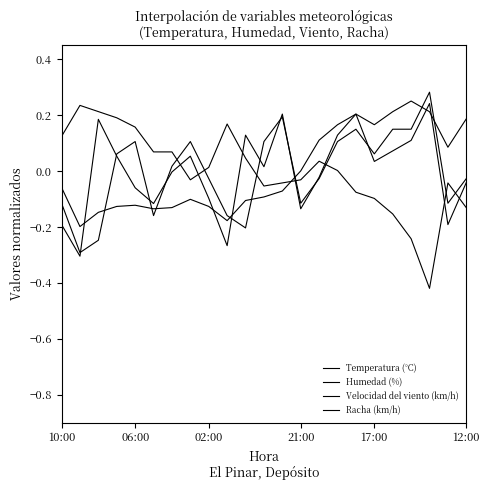

How many interior local peaks does the Velocidad del viento (km/h) series have?

5